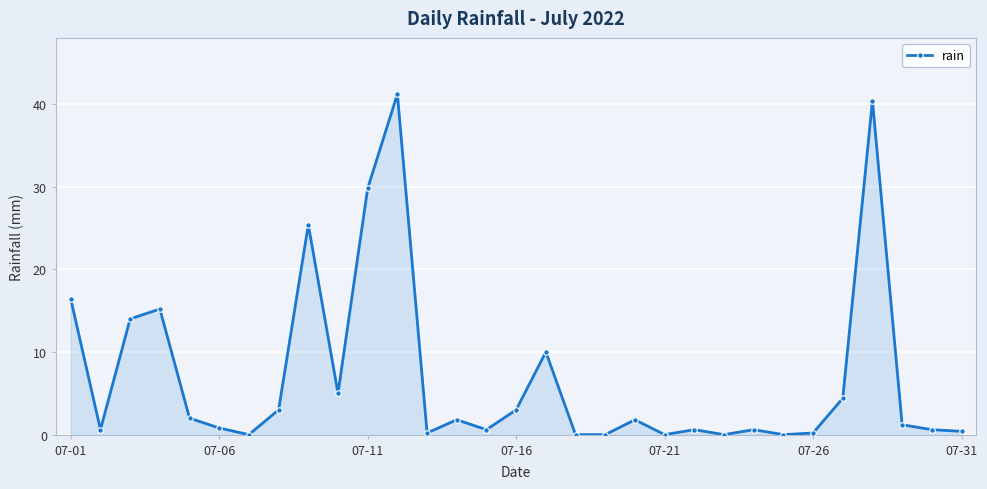

What is the value of the 8th point from the left?

3.0